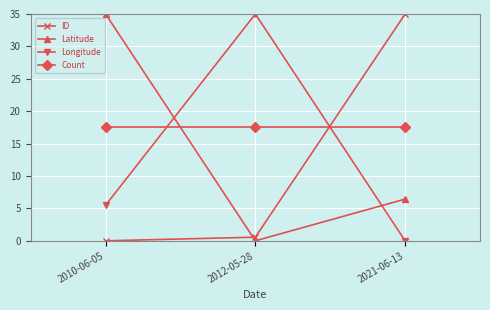

How many values in Latitude are above zero?

2